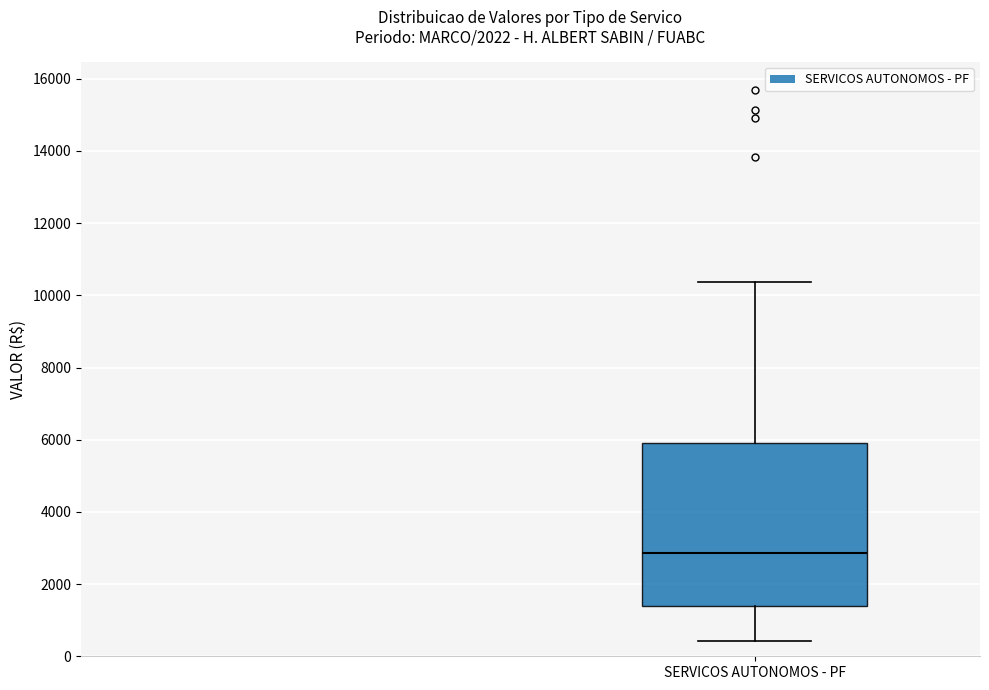

Read this box plot against the y-axis: the position of the median line, the range covered by the box, and the ends of both whiskers. The values are not printed on the chart, so give them approximately, as read against the axis.

median 2800, box 1400 to 6000, whiskers 400 to 10400